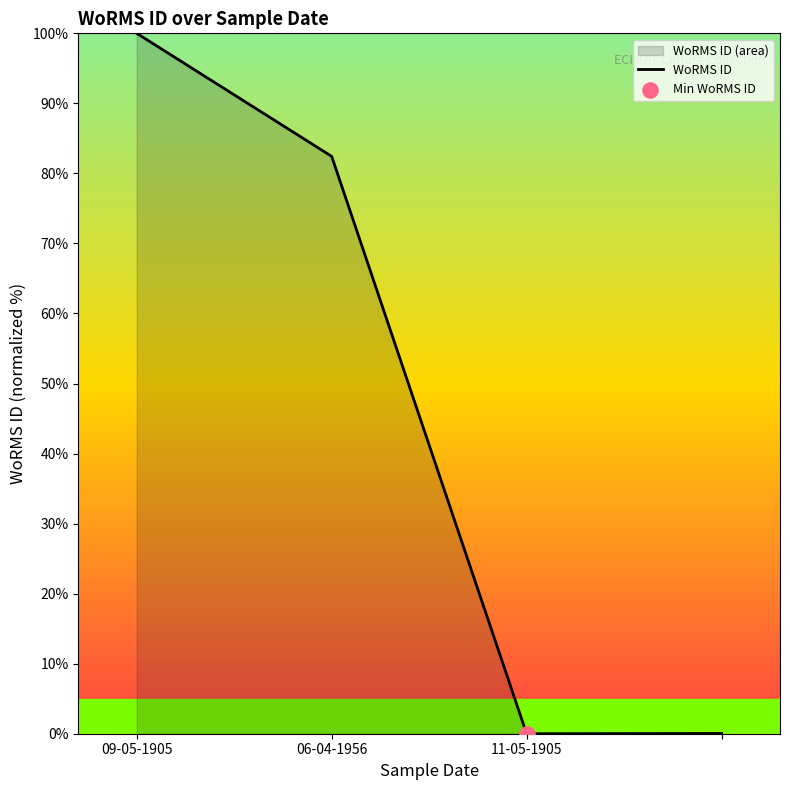

What is the change in value from 09-05-1905 to 06-04-1956?

-17.6